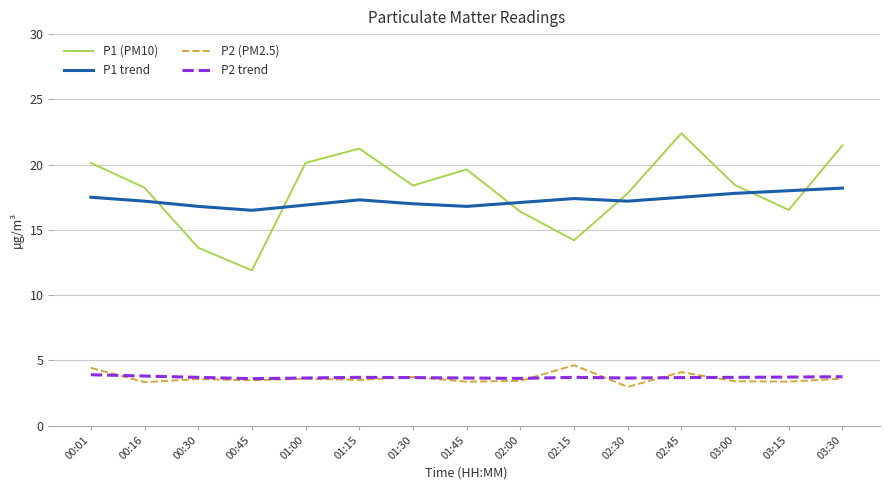

What position from the left is 00:01?

1